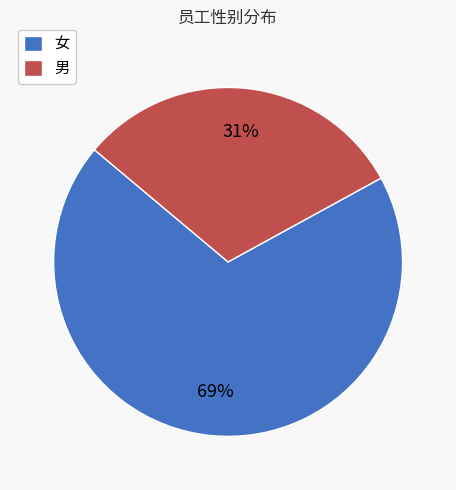

Which slice is the largest?

女